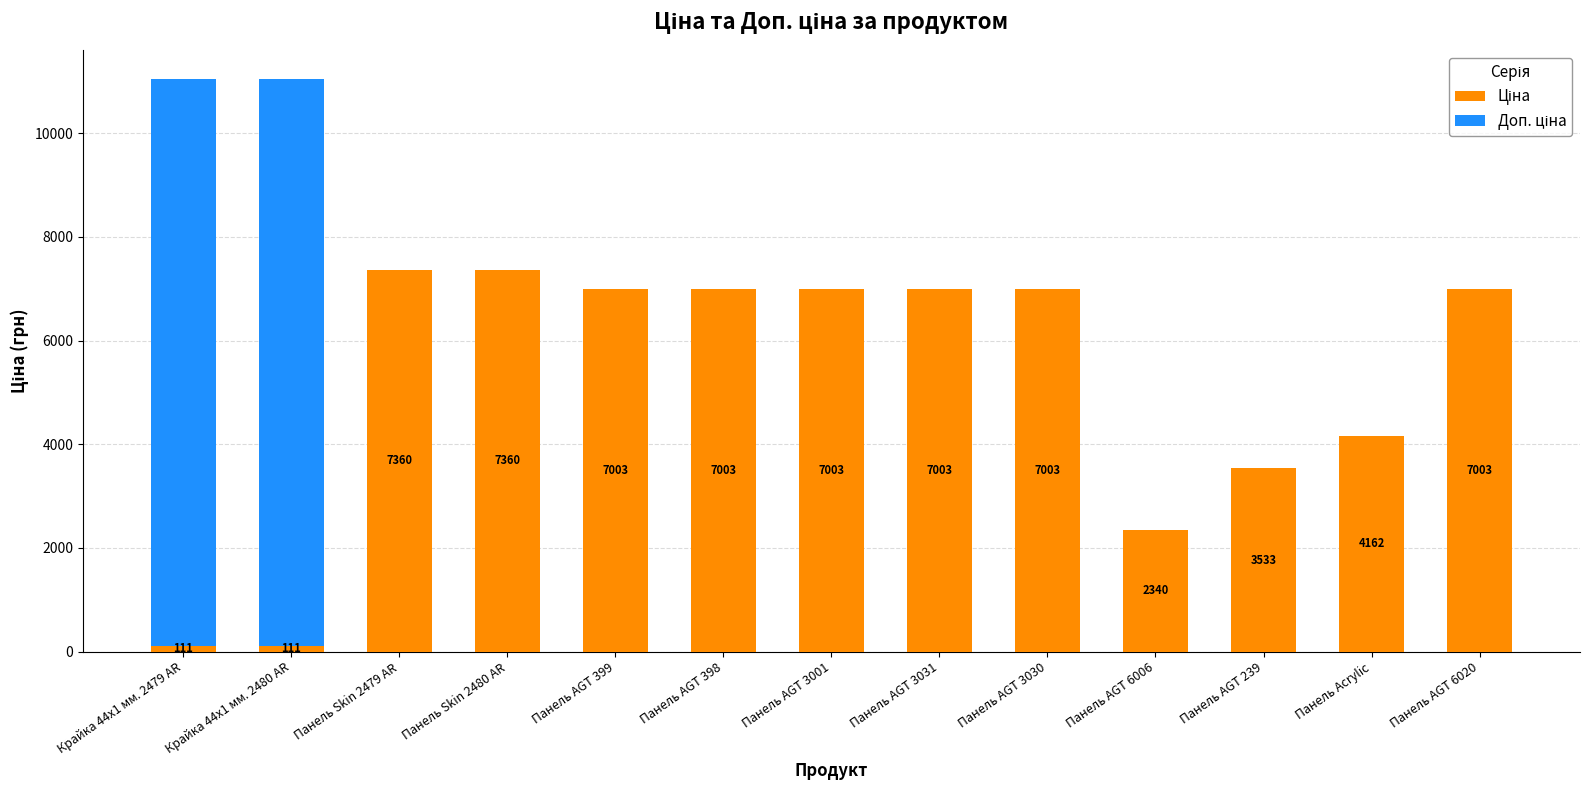

What is the total value across all series at Панель Acrylic?

4162.0